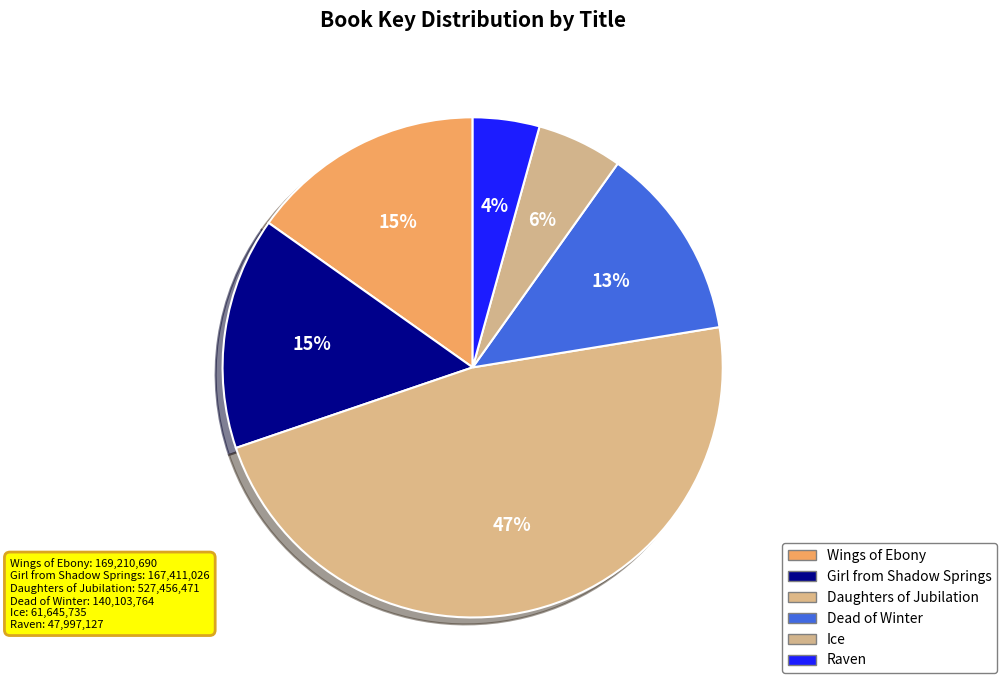

To the nearest percent, what is the difference between the Daughters of Jubilation and Girl from Shadow Springs slice percentages?

32%